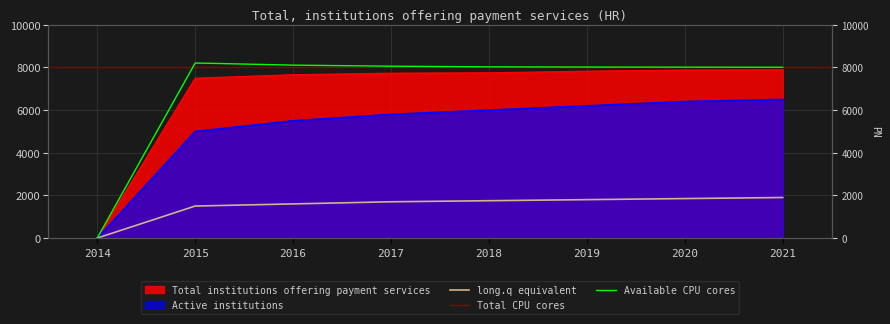

How many values are above zero?

7